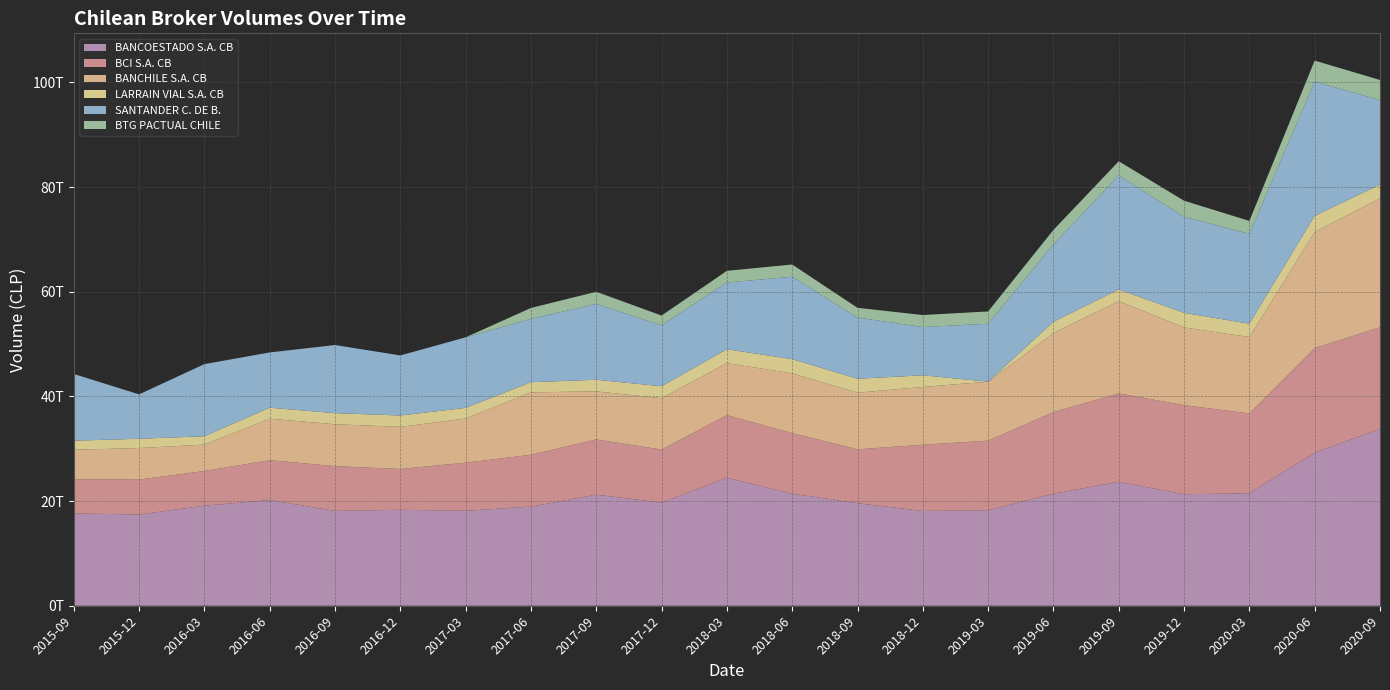

Reading left to right, what are all the values shown in this chart?

BANCOESTADO S.A. CB: 17638734722121	17434751620428	19112978391913	20187966840211	18129215230677	18339809807336	18141506860516	18945390229729	21217662863596	19719855582995	24467725900417	21422089004728	19595762803529	18116095800717	18247923578860	21407897130752	23684789355535	21310512322265	21493705328774	29254693837687	33791947686230
BCI S.A. CB: 6484294384892	6675803702902	6634820867298	7625438673818	8546934742905	7793067207072	9190964968181	9900382910652	10561220812916	10126702654274	11951745424674	11573704369041	10292626556006	12649058756953	13297359365012	15590007008857	16880788517858	17027239506003	15246089523022	19966618671931	19418607395485
BANCHILE S.A. CB: 5694038683364	6021623418328	5046234591515	7932919423269	8012770600044	8056960133559	8439567165176	11933339053043	9191518753368	9821703818867	9939234075916	11413714164110	10833468001128	11045963423760	11272824519237	15108685339589	17654814457127	14851510858262	14612877360952	22204670926507	24635406869409
LARRAIN VIAL S.A. CB: 1727205903317	1772294307131	1597925538791	2101460674828	2120420085315	2164175084101	2041096526550	1936216489516	2215086093572	2271962963056	2655312653707	2719931916888	2656976087475	2228825931613	0	2162053340005	2227948124440	2783363280882	2541712045263	3089835033280	2644650856364
SANTANDER C. DE B.: 12748188120555	8488598728079	13783010450256	10558445759249	13017181331730	11481050505984	13481506332947	12096298593719	14498536306927	11653367013357	12758504550729	15745958287601	11685643436857	9215603581764	11084511782705	14789320196684	21776068737979	18363152735080	17167257820148	25667841173516	16131523444414
BTG PACTUAL CHILE: 0	0	0	0	0	0	0	2097752160531	2317052996541	1865269477988	2228962777376	2337545168961	1871078120520	2296944925911	2338797860425	2769173796695	2717597402490	3071220817637	2475944071196	3997147818212	3851833359917